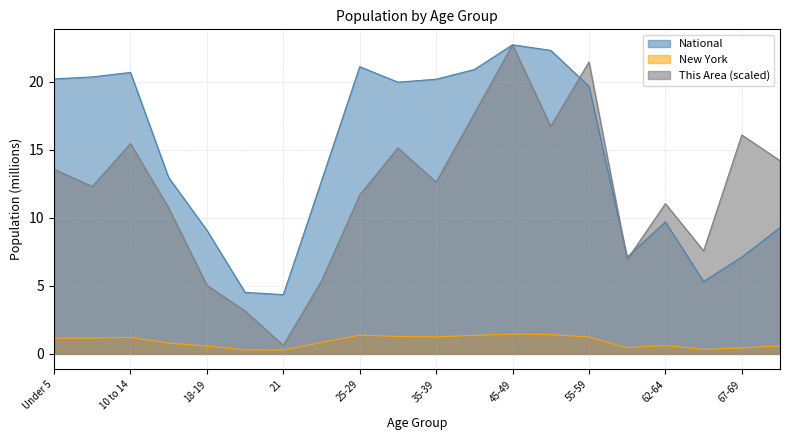

What is the average value of the This Area series?

12.0